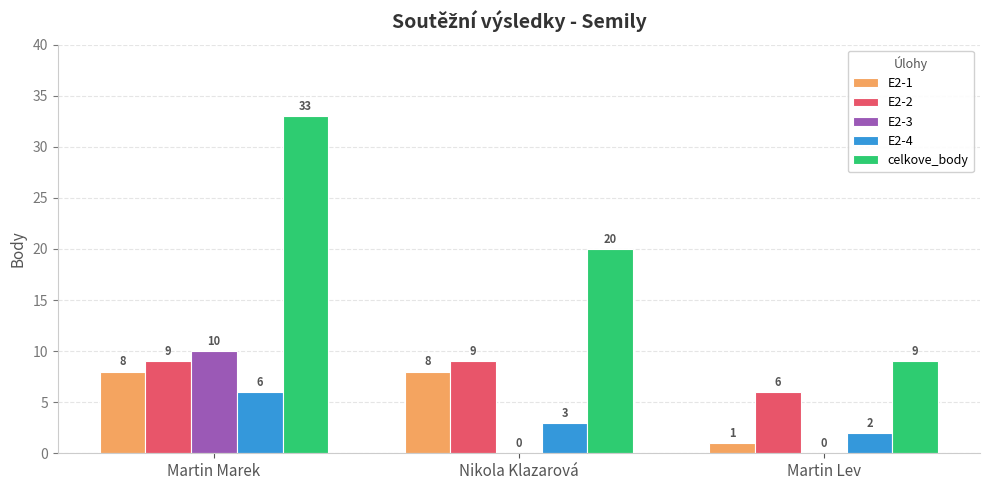

Between Martin Marek and Nikola Klazarová, which series saw the biggest shift?

celkove_body